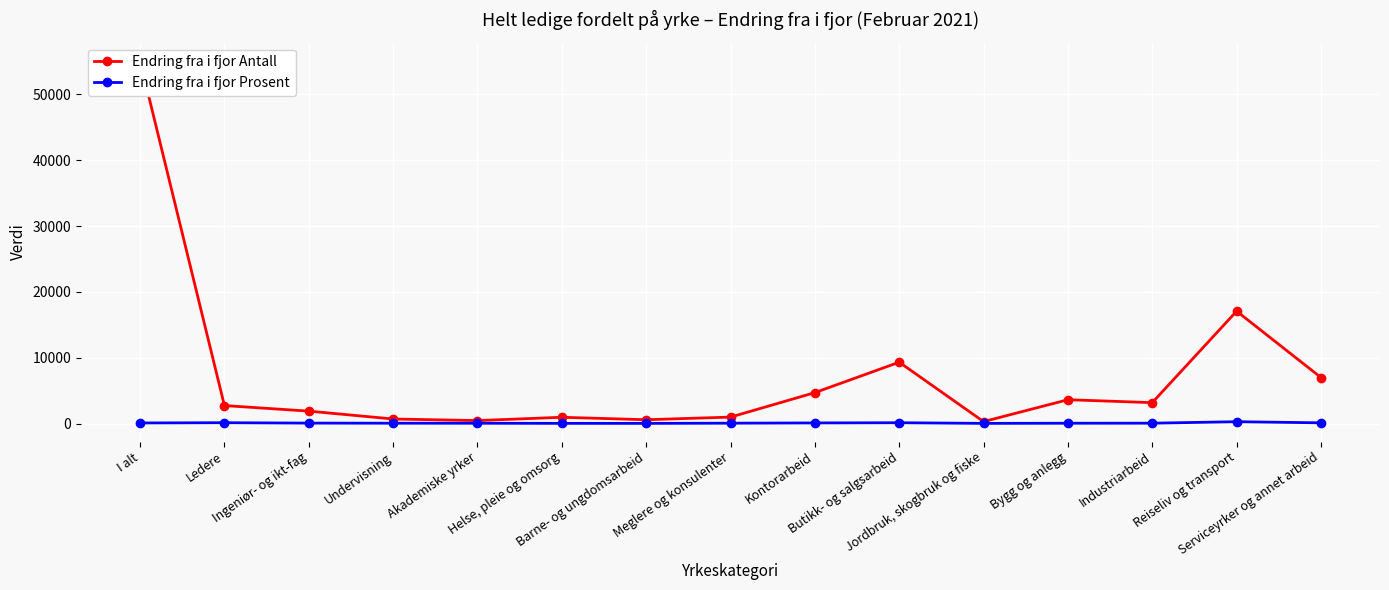

How many series are shown in this chart?

2